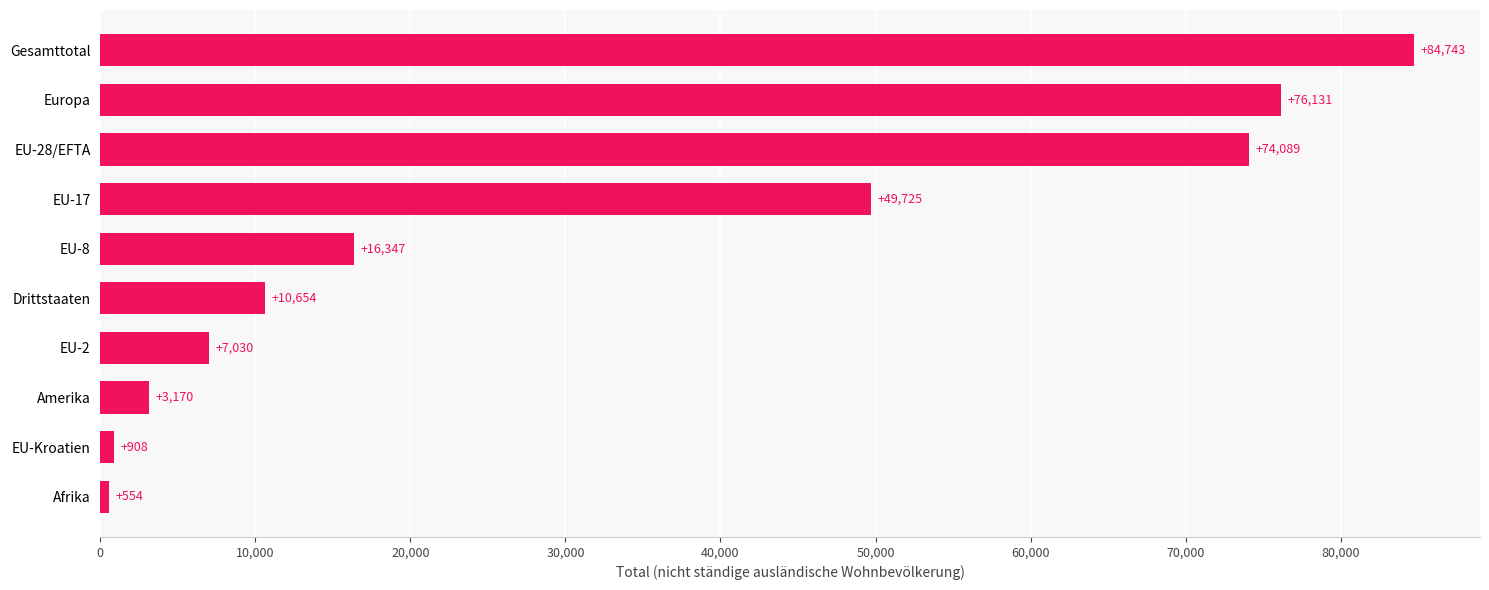

Rank the categories by value from highest to lowest.

Gesamttotal, Europa, EU-28/EFTA, EU-17, EU-8, Drittstaaten, EU-2, Amerika, EU-Kroatien, Afrika